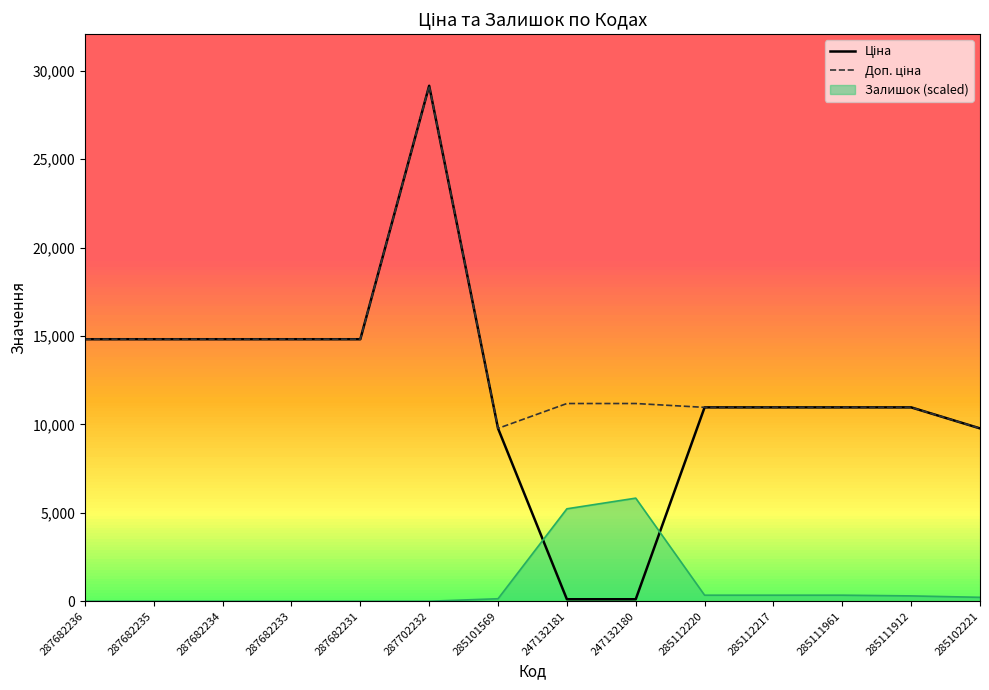

True or false: Залишок (scaled) has a value of -2276.4 at 287682234.

False